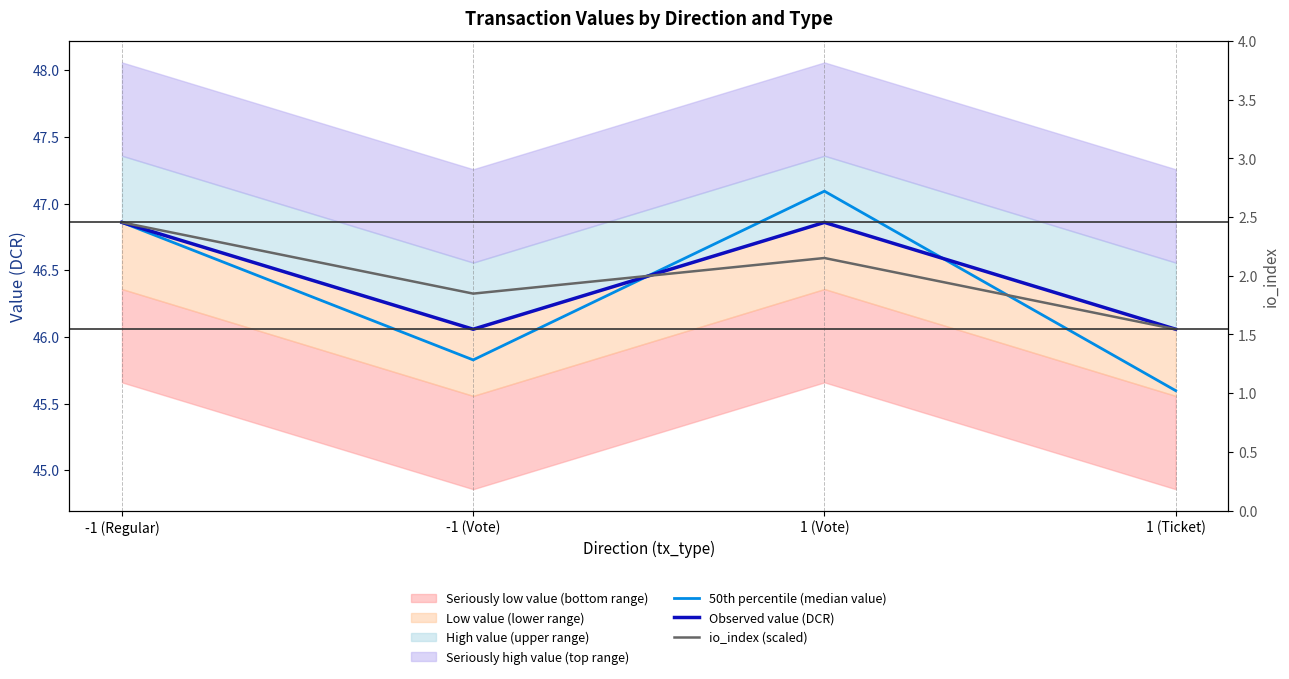

What is the average value of the 50th percentile (median value) series?

46.3